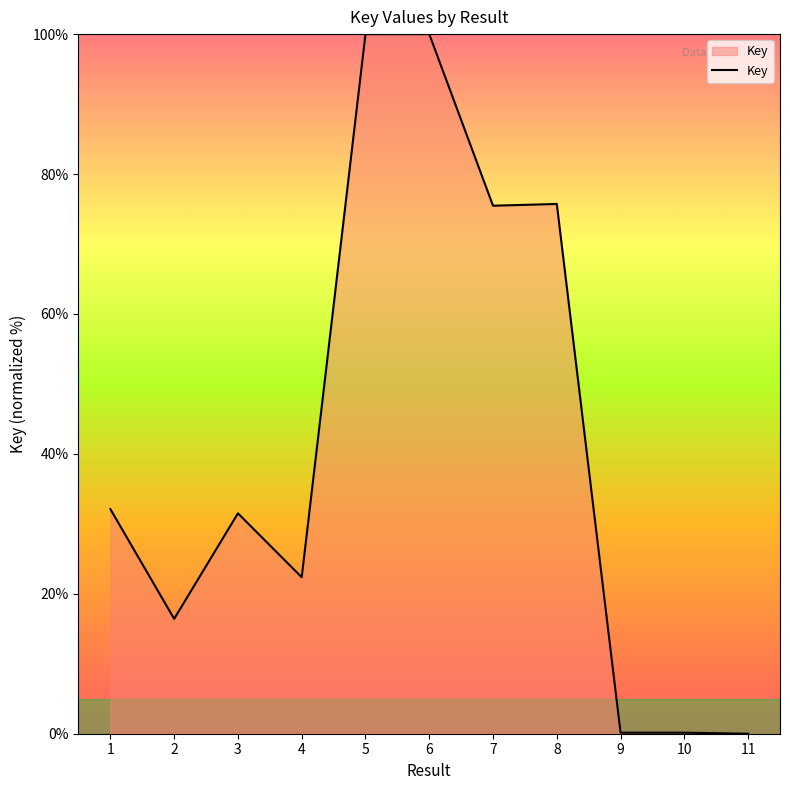

What is the sum of the values at 8 and 7?

151.2